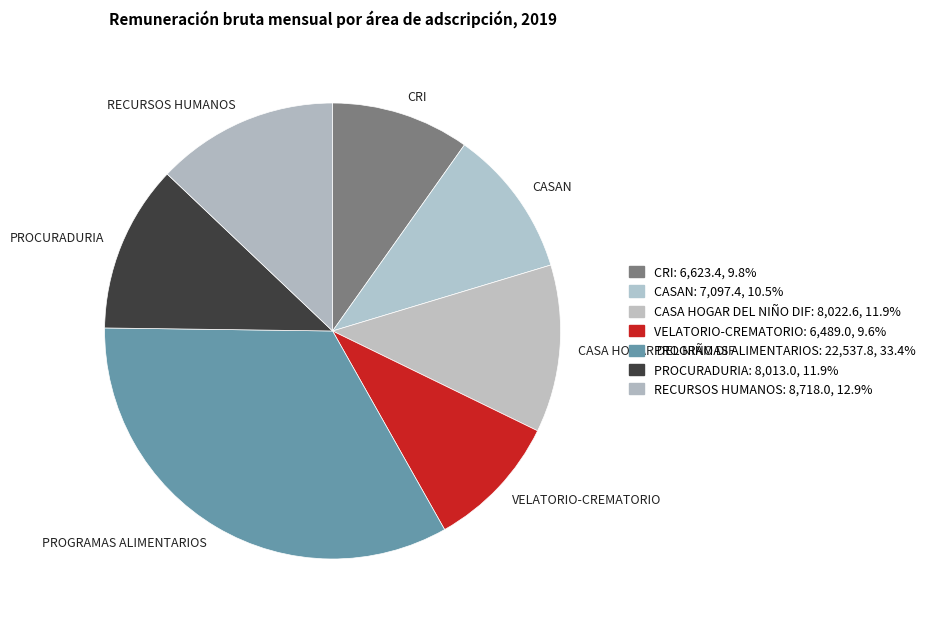

Combined, do CASA HOGAR DEL NIÑO DIF and CASAN account for over 50%?

No